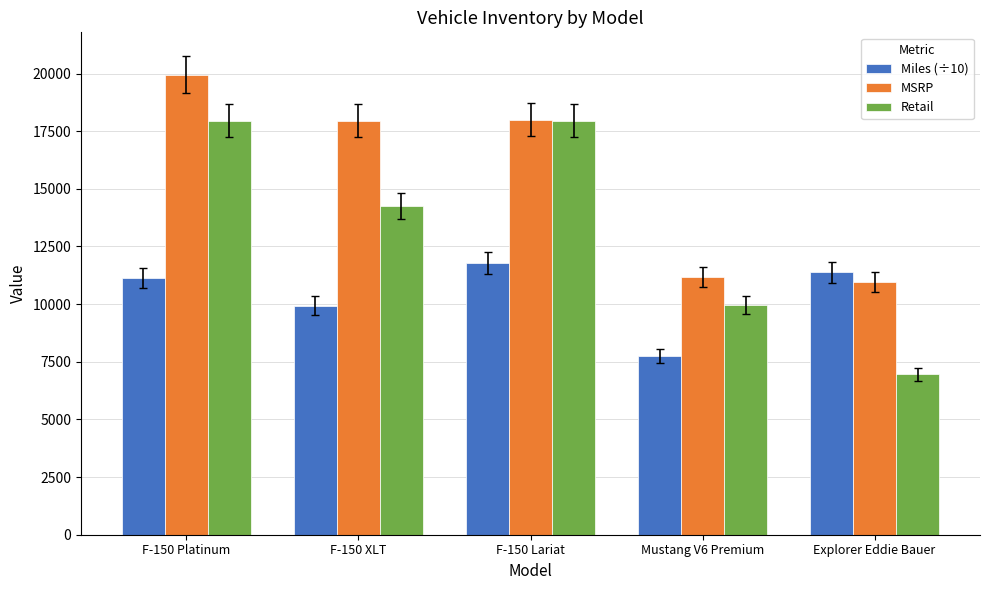

What is the value of the Retail bar at the 3rd from the left?

17950.0